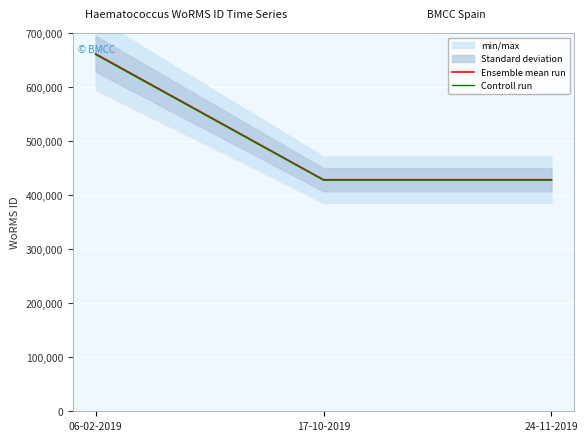

What position from the left is 06-02-2019?

1